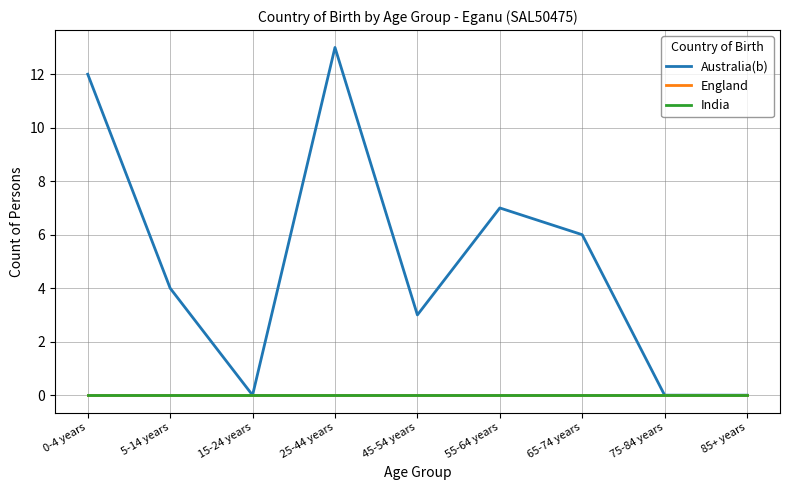

Does the chart display data point markers on the line(s)?

No